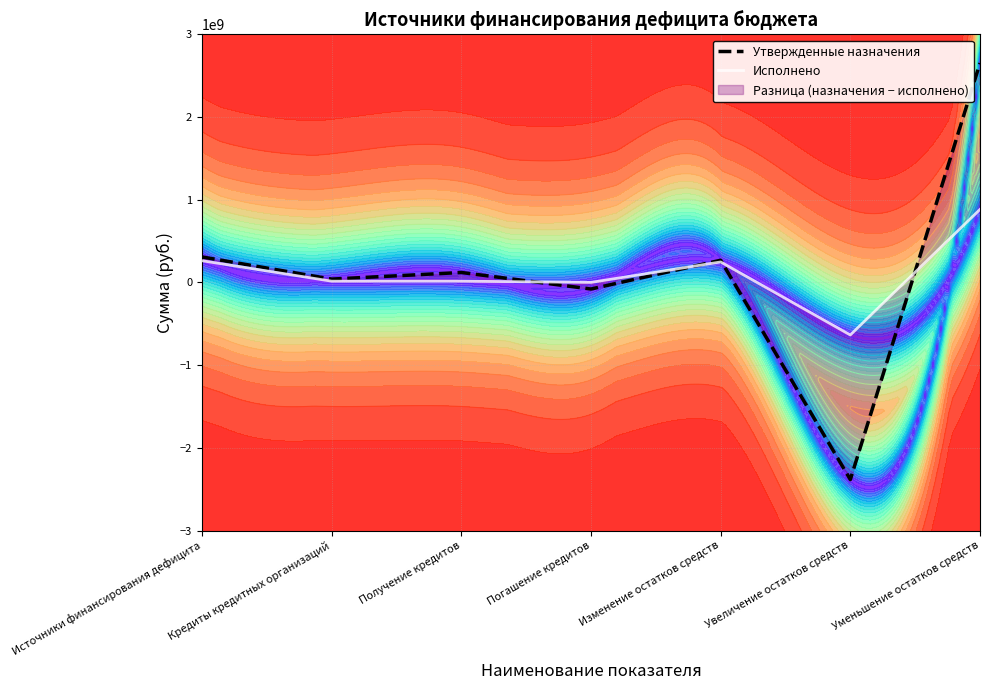

Rank the categories by Исполнено value from highest to lowest.

Уменьшение остатков средств, Источники финансирования дефицита, Изменение остатков средств, Кредиты кредитных организаций, Получение кредитов, Погашение кредитов, Увеличение остатков средств